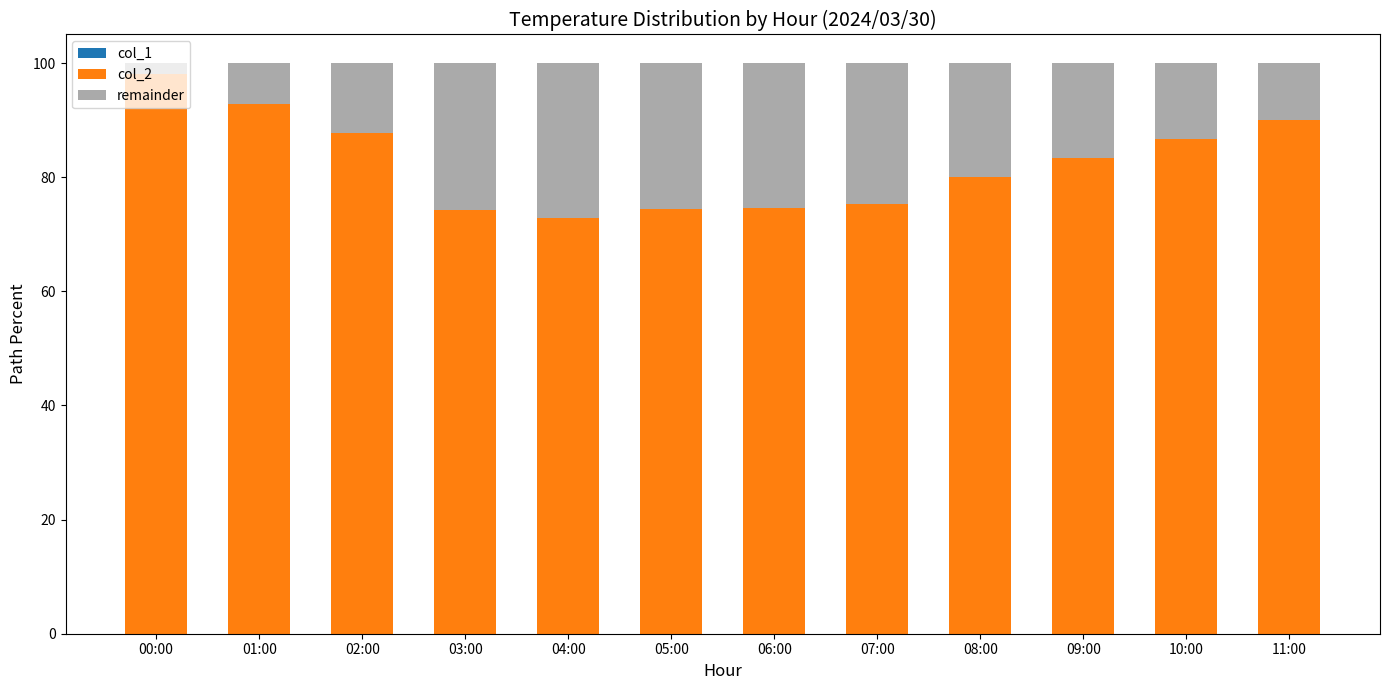

Does the chart contain any negative values?

No